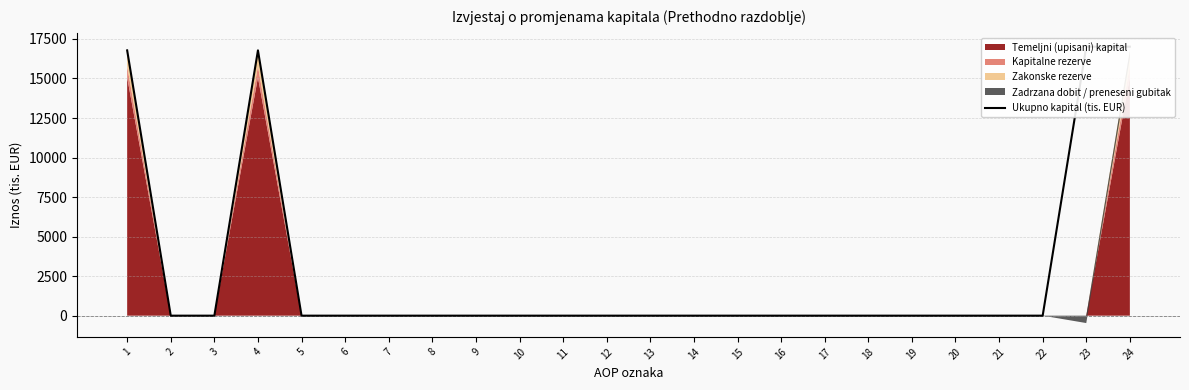

Reading left to right, transcribe all the data shown in this chart.

1=16777.6	2=0.0	3=0.0	4=16777.6	5=0.0	6=0.0	7=0.0	8=0.0	9=0.0	10=0.0	11=0.0	12=0.0	13=0.0	14=0.0	15=0.0	16=0.0	17=0.0	18=0.0	19=0.0	20=0.0	21=0.0	22=0.0	23=17011.8	24=17011.8